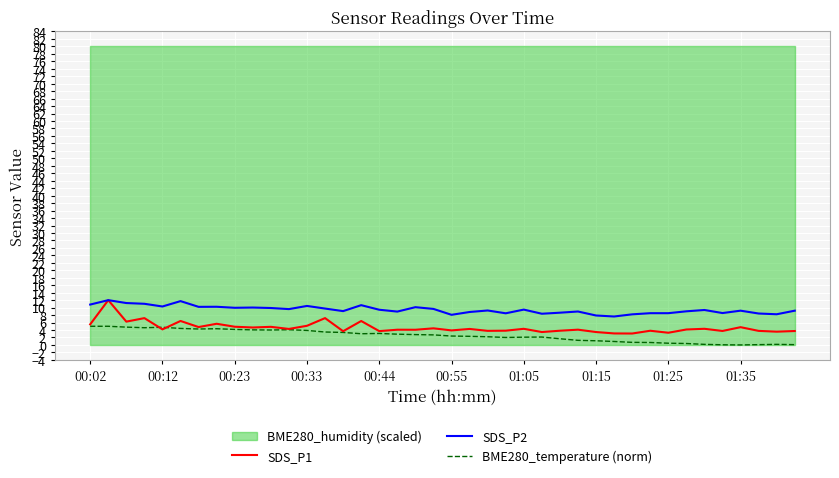

True or false: SDS_P2 and BME280_temperature (norm) cross at least once.

False